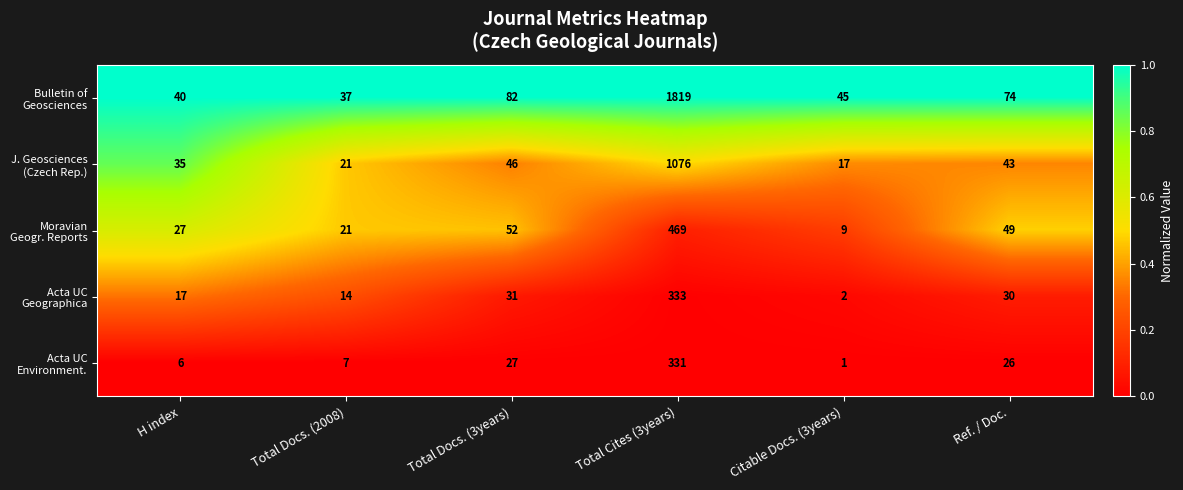

What is the total value across all series at Total Cites (3years)?

4028